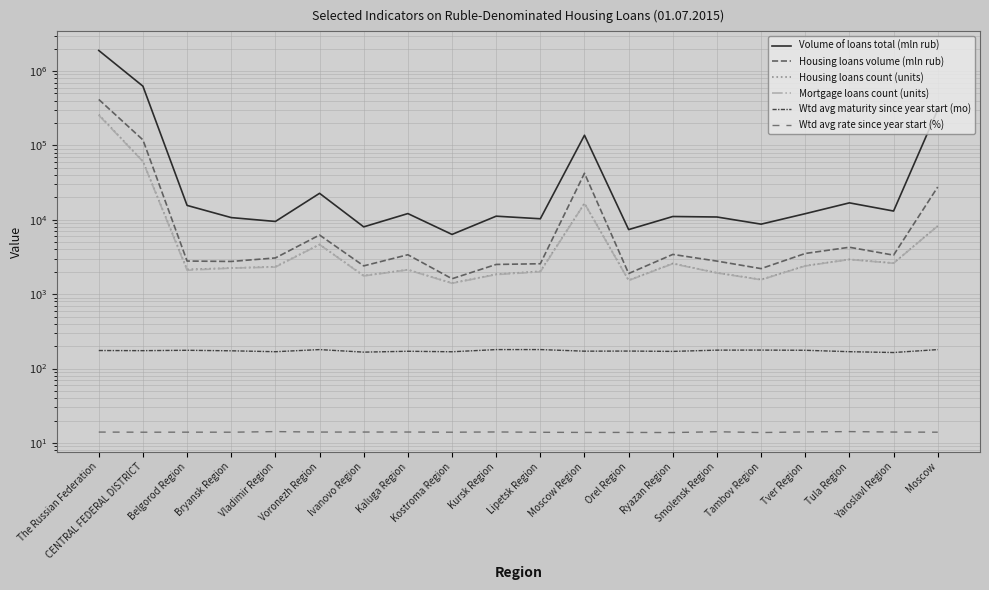

Does the chart have visible grid lines?

Yes